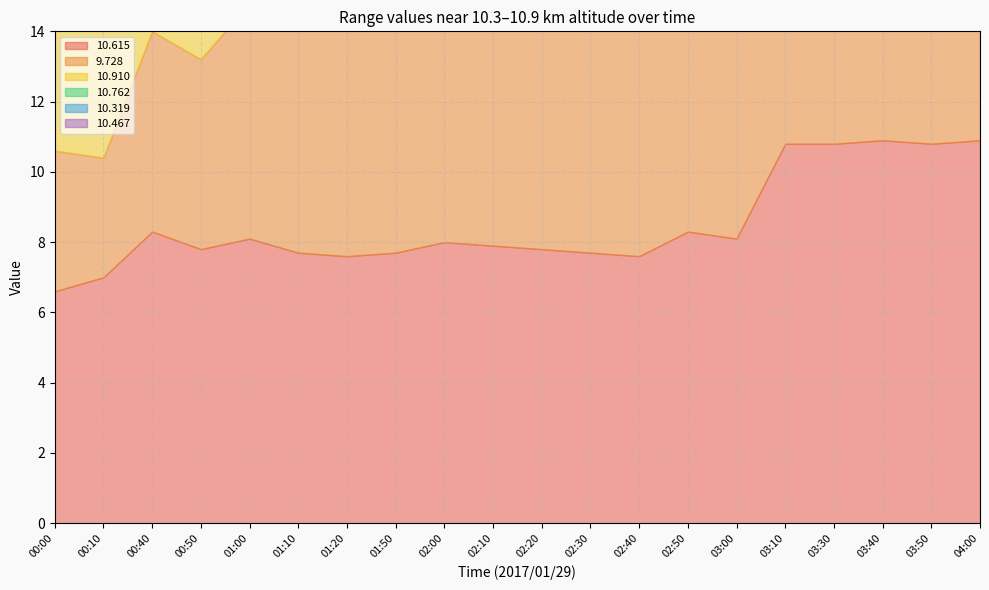

What is the label of the 4th point from the right?

03:30